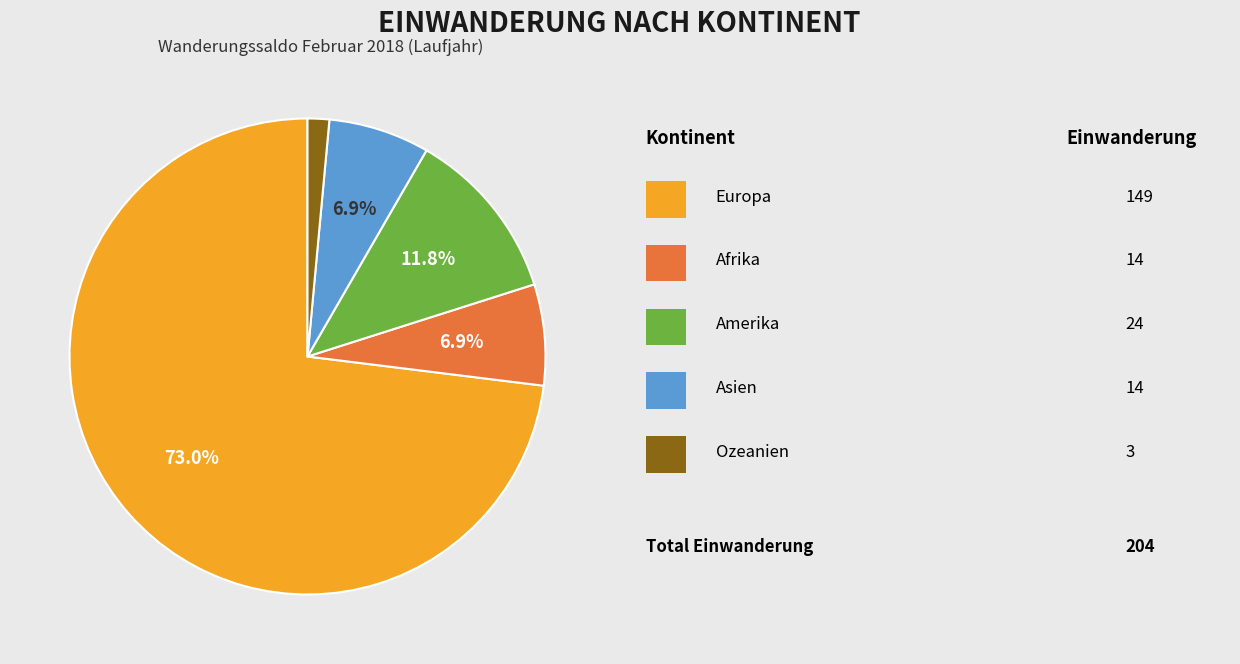

Is there a majority slice in this chart?

Yes